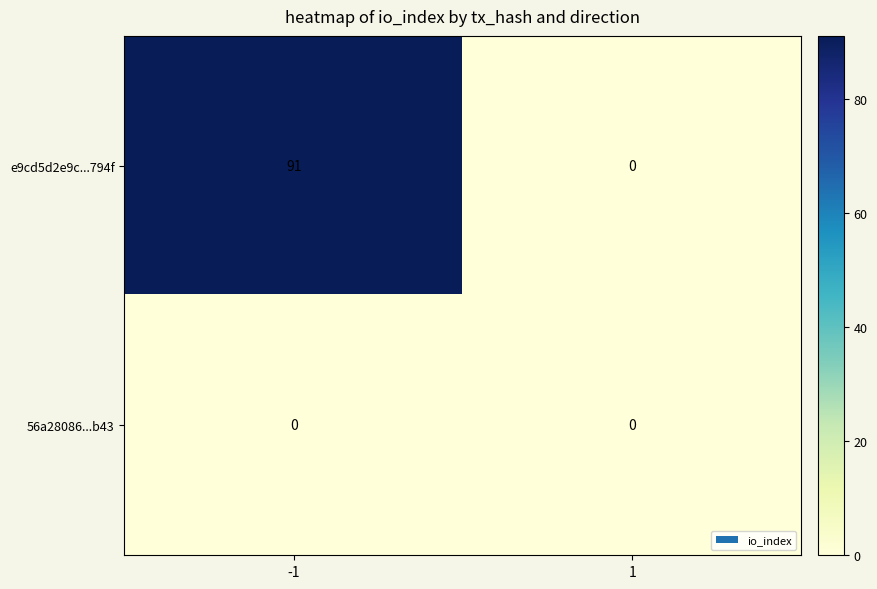

Rank the series by their average value, from lowest to highest.

56a28086...b43, e9cd5d2e9c...794f